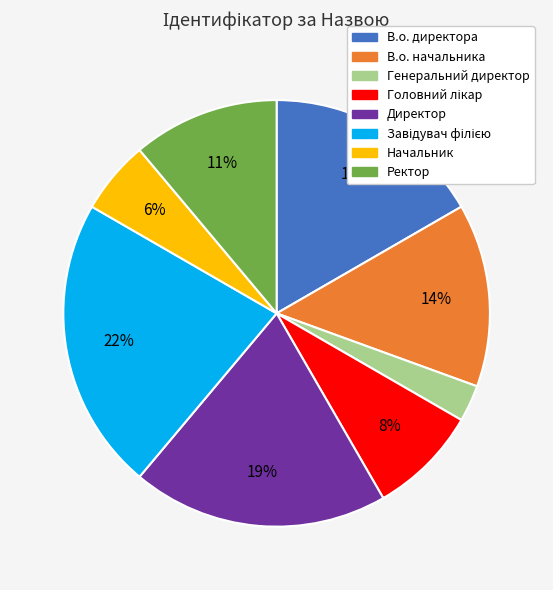

To the nearest percent, what portion does Директор represent?

19%